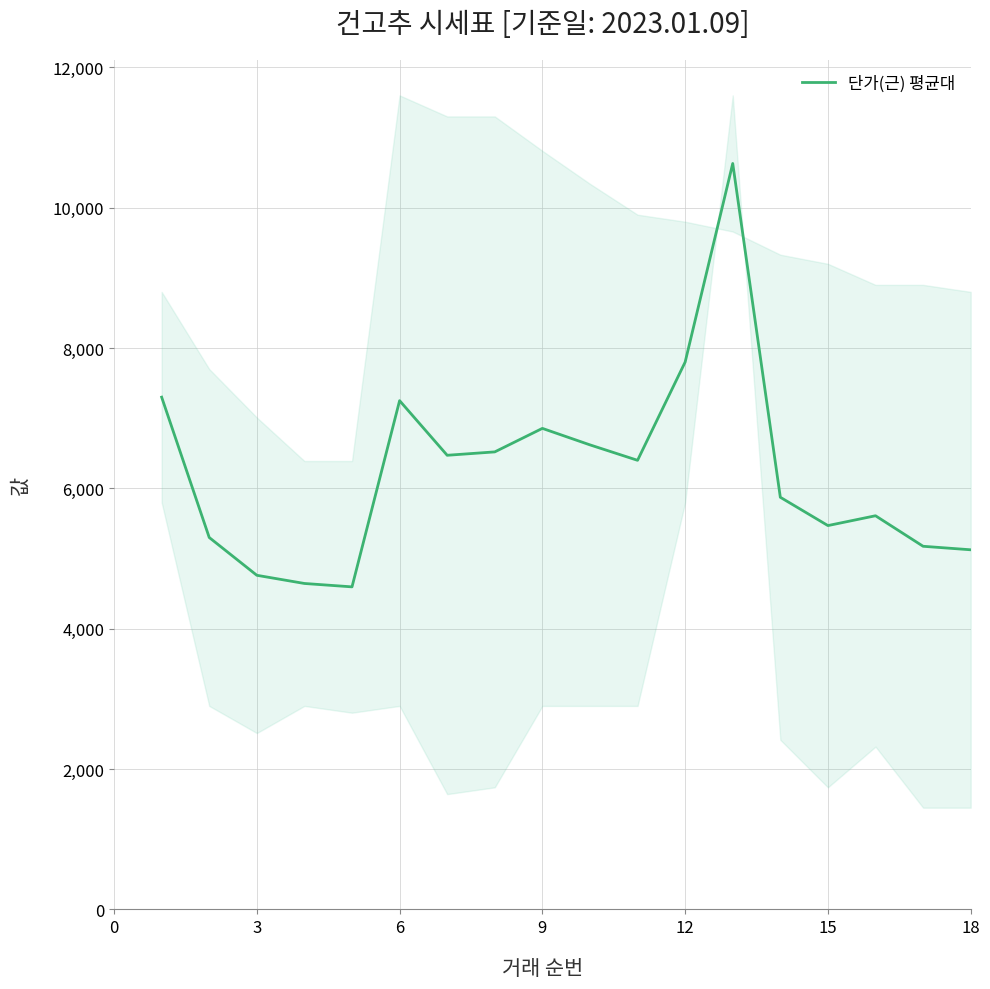

What is the difference between the maximum and minimum values?

6033.3